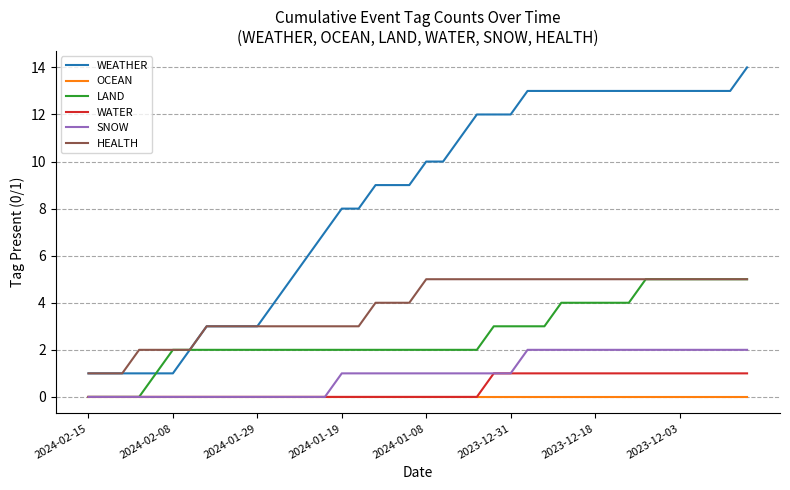

True or false: WEATHER and SNOW cross at least once.

False